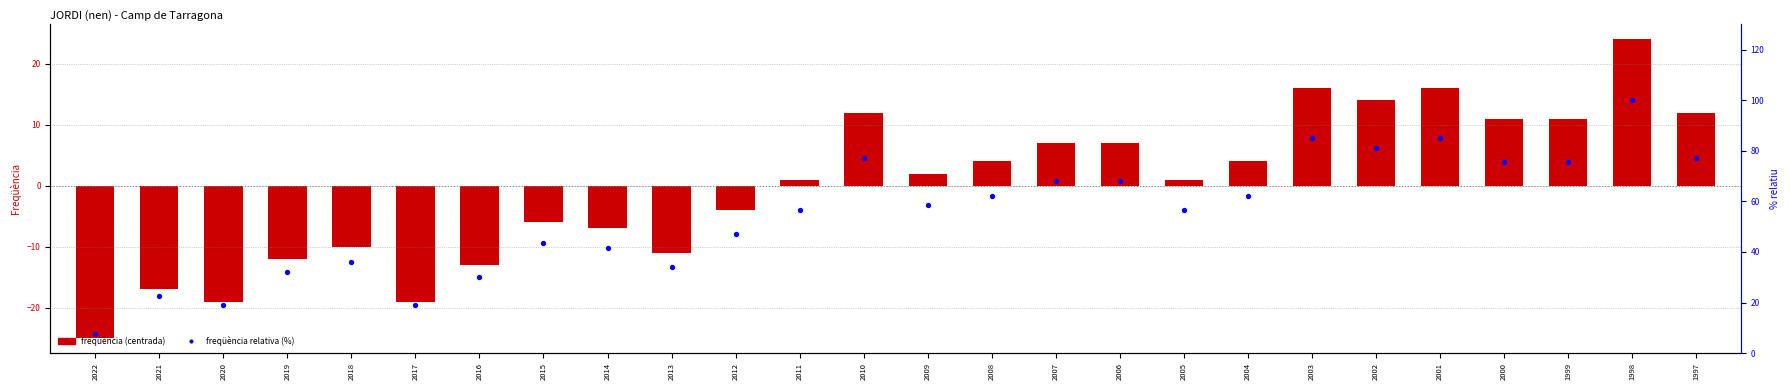

Is the value of Freqüència (centrada) at 1998 greater than the value of Freqüència relativa (%) at 2007?

No